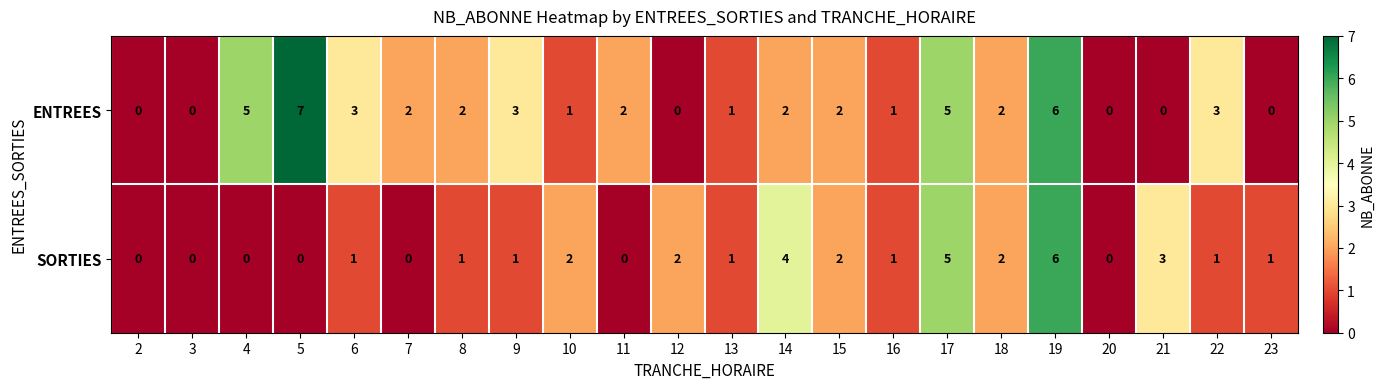

What is the maximum value shown in the chart?

7